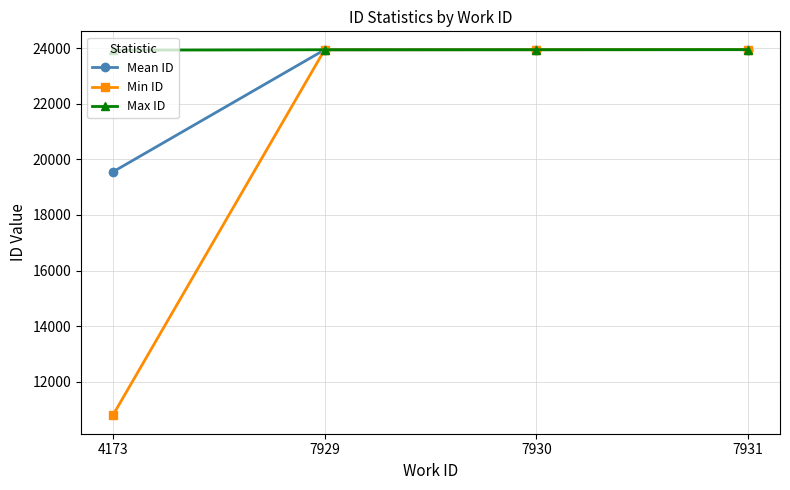

What is the value of the Mean ID point at the 1st from the left?

19544.0